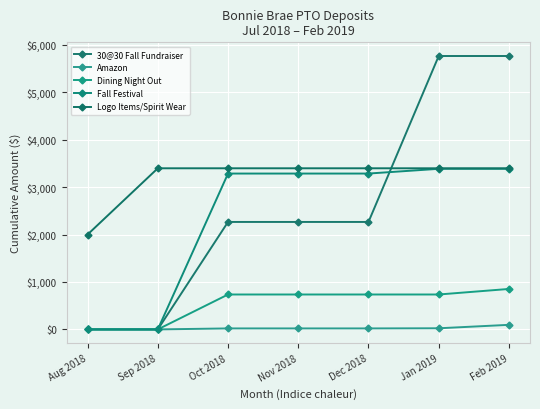

List the series in order of their peak value, highest first.

30@30 Fall Fundraiser, Logo Items/Spirit Wear, Fall Festival, Dining Night Out, Amazon